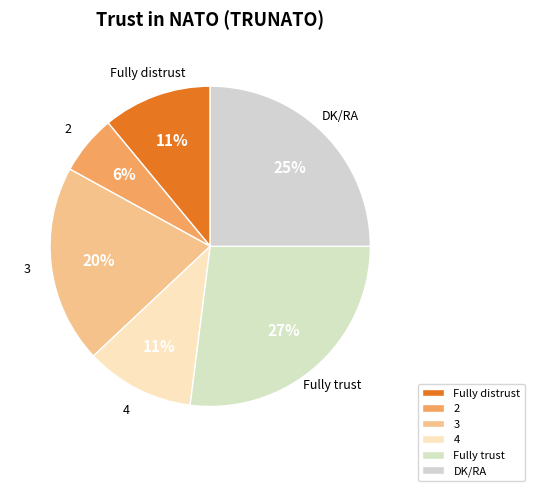

What is the ratio of the value at DK/RA to the value at 3?

1.2